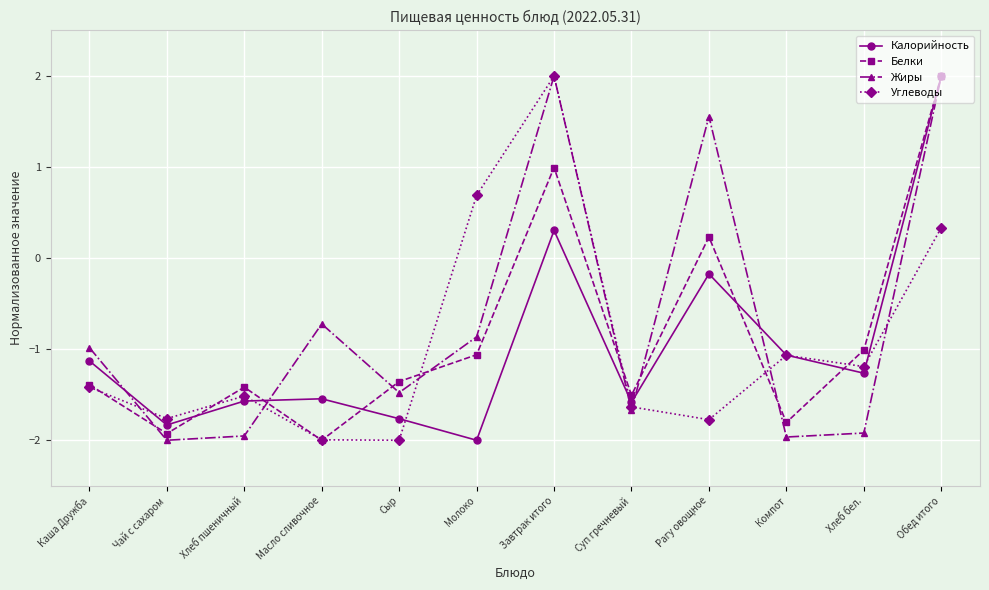

Between Масло сливочное and Хлеб бел., which series saw the biggest shift?

Жиры